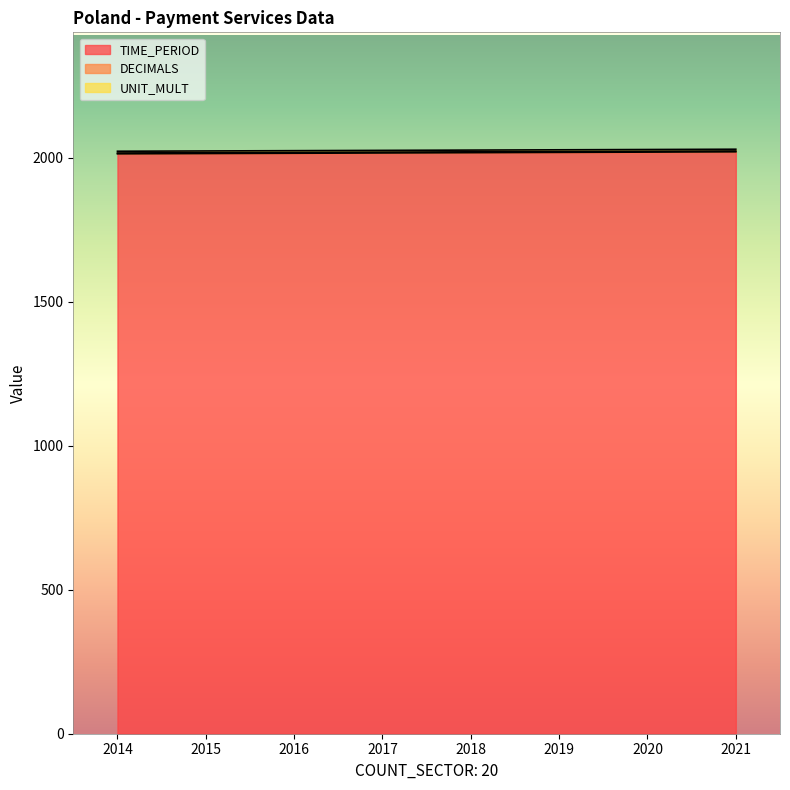

Which category has the lowest value across all series?

2014